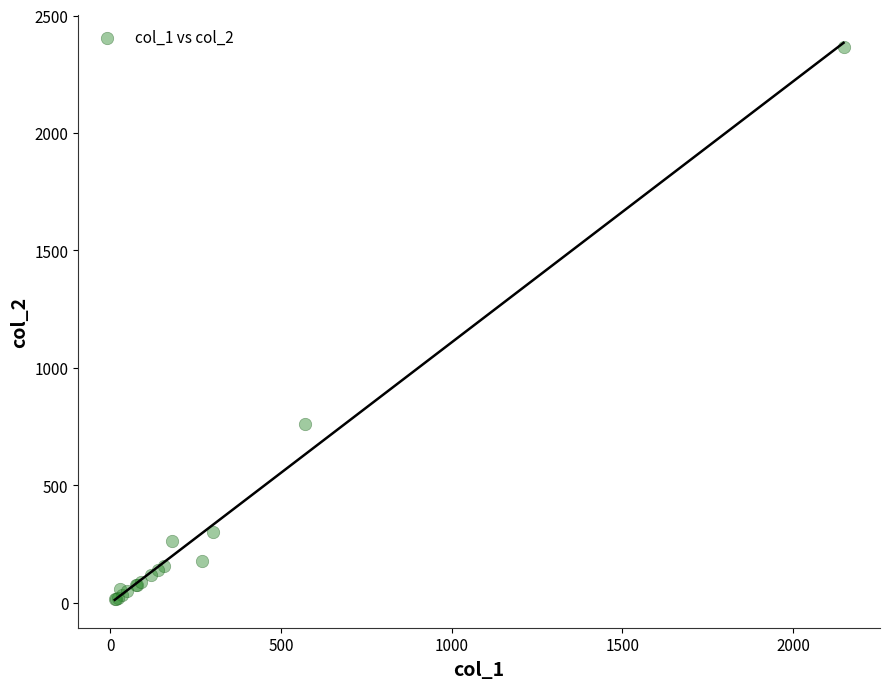

What Y value in the scatter plot is closest to 1191?

760.0